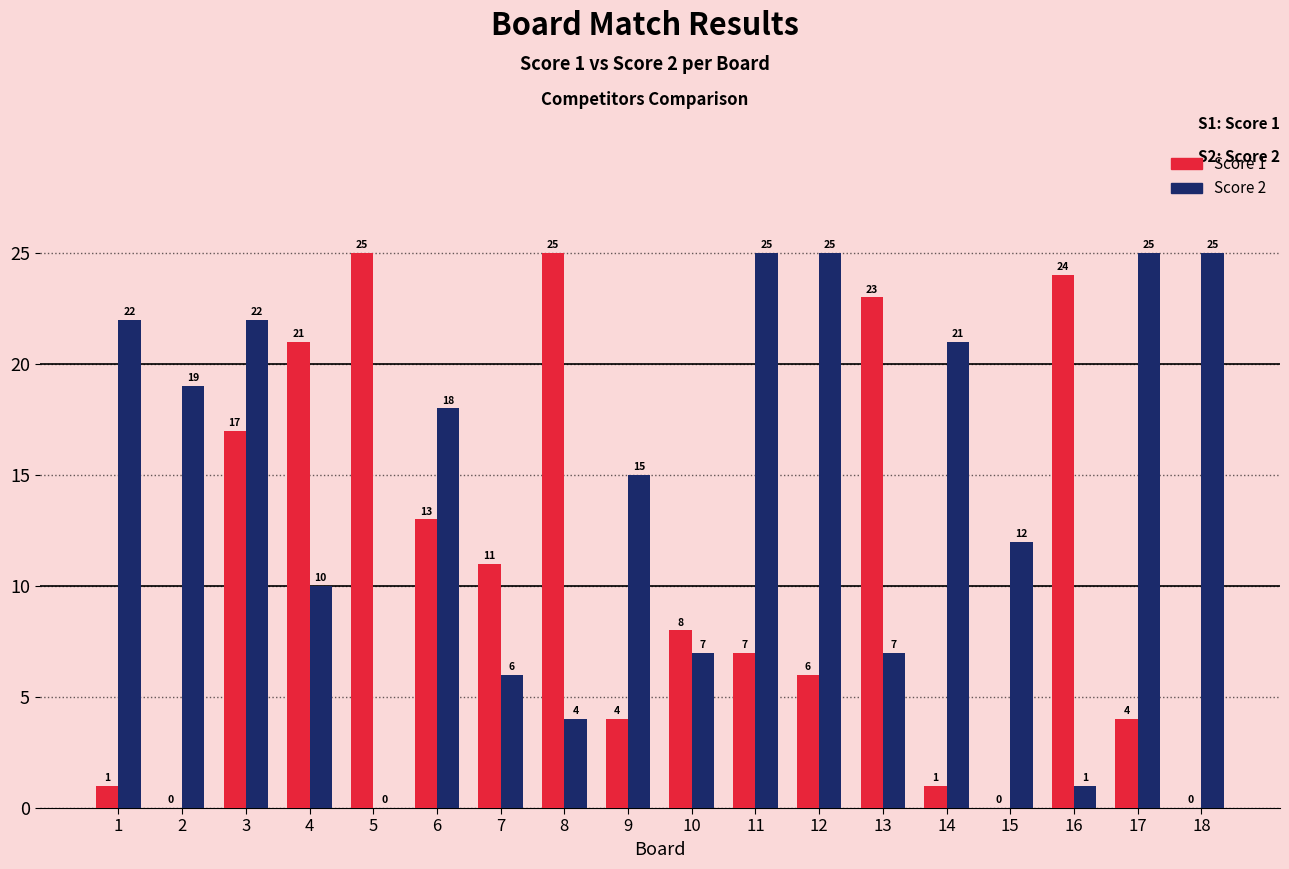

What are all the series names shown in the legend?

Score 1, Score 2